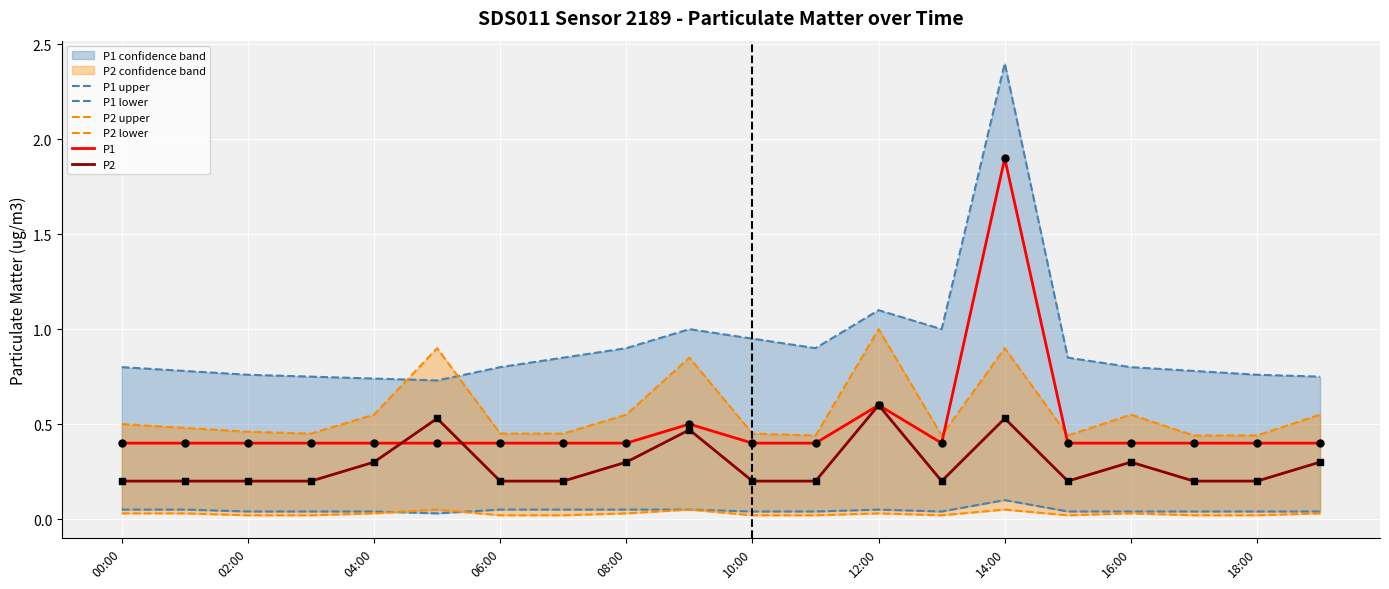

The value of P2 at 12:00 is 0.6. True or false?

True